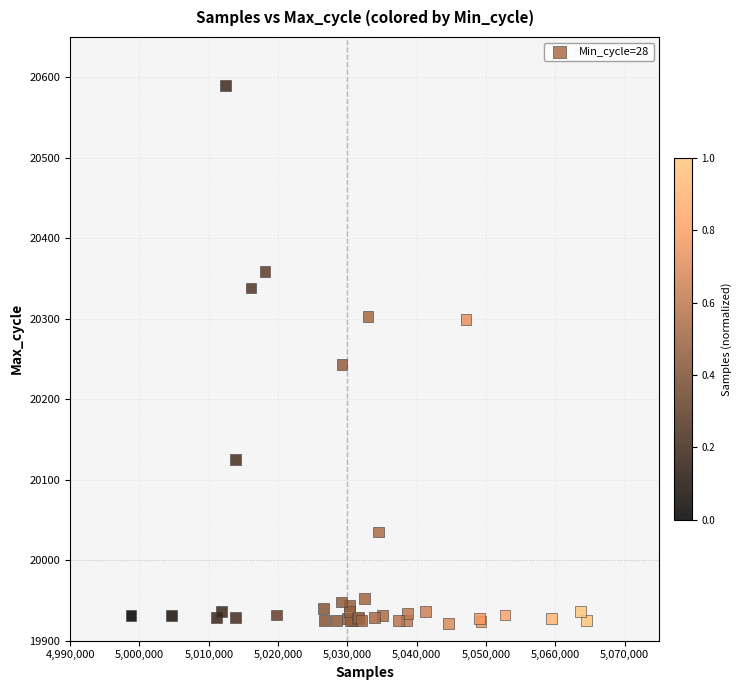

What Y value in the scatter plot is closest to 20255?

20243